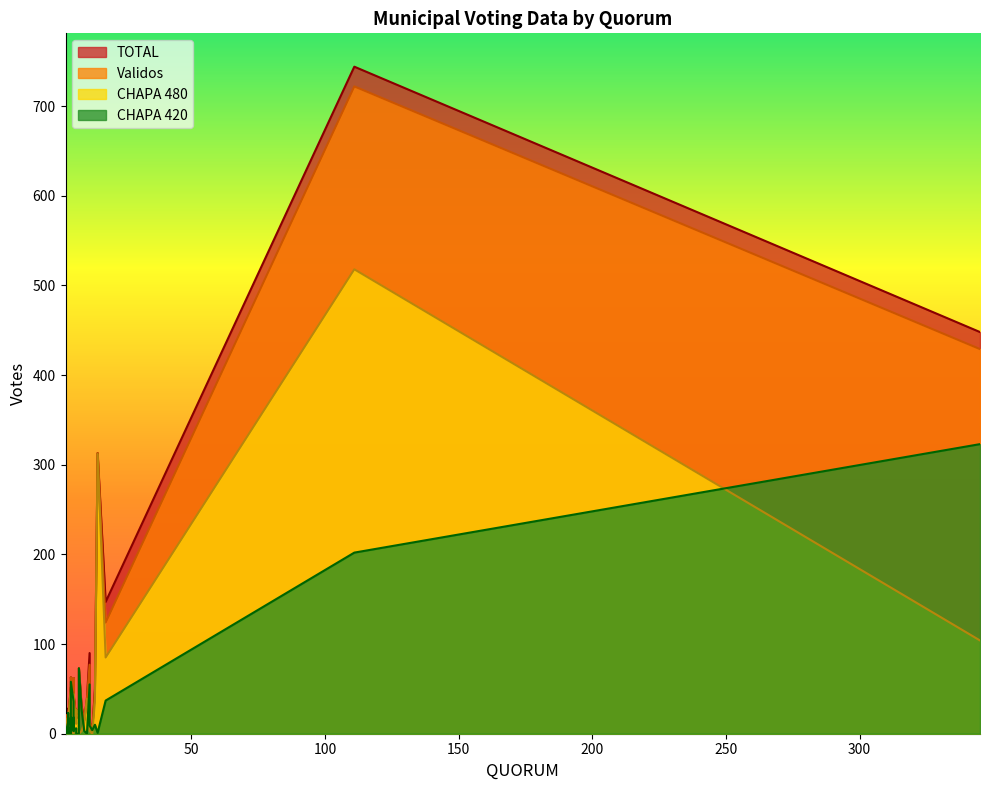

At which category does CHAPA 480 reach its first local peak?

1